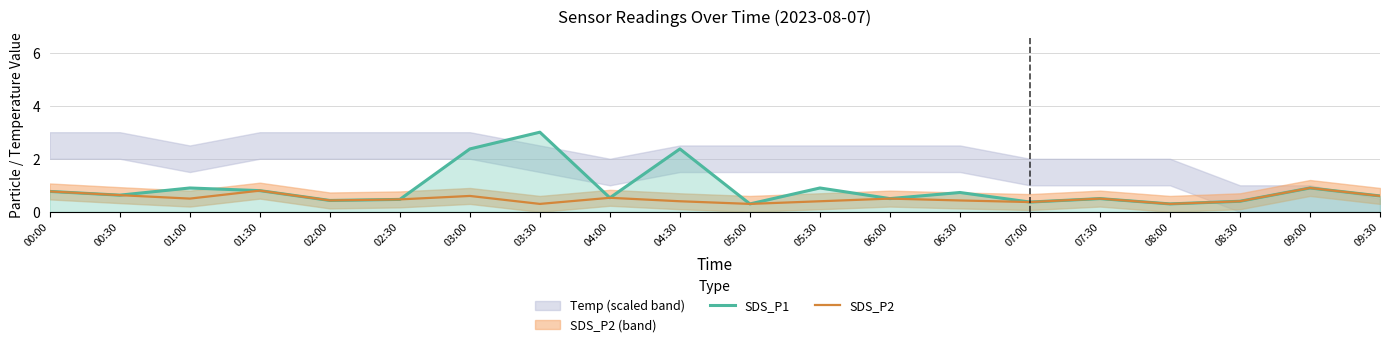

What position from the left is 04:00?

9